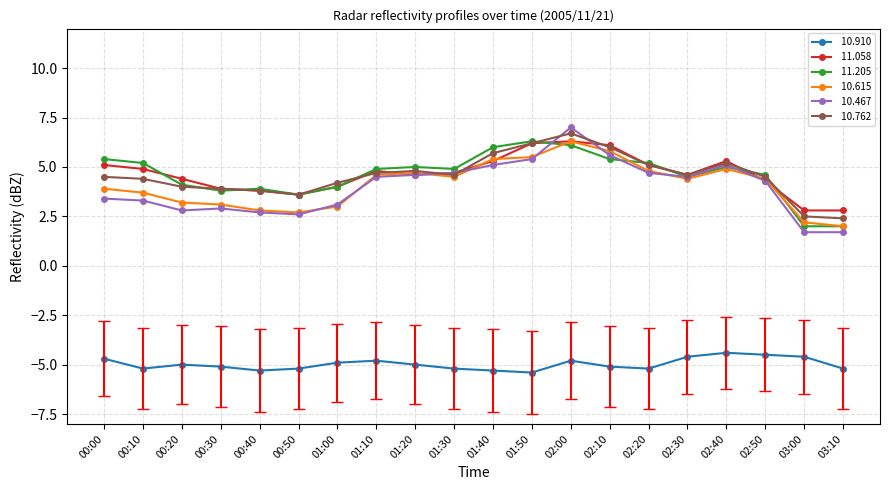

What is the smallest value displayed?

-5.4